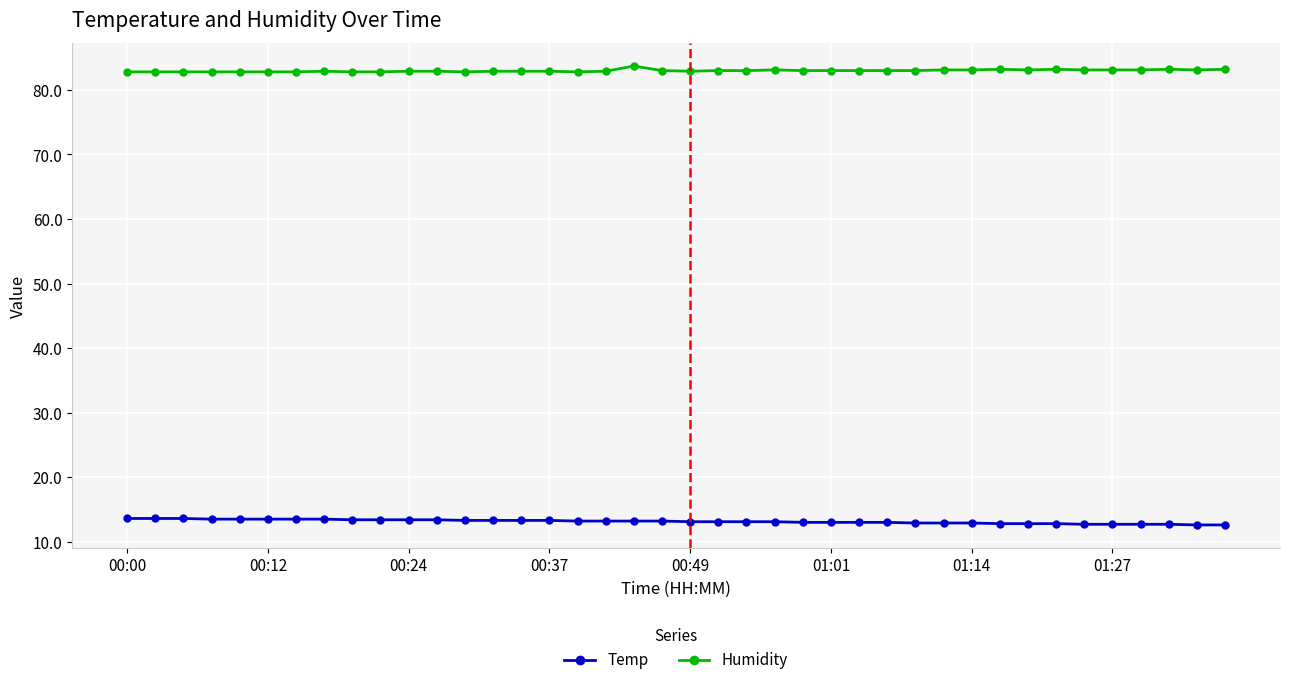

What is the minimum value for Humidity?

82.8